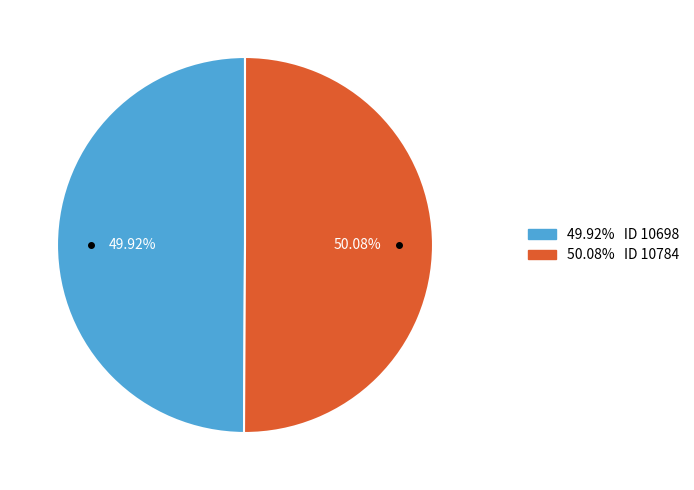

Is there any slice that represents more than half of the pie?

Yes